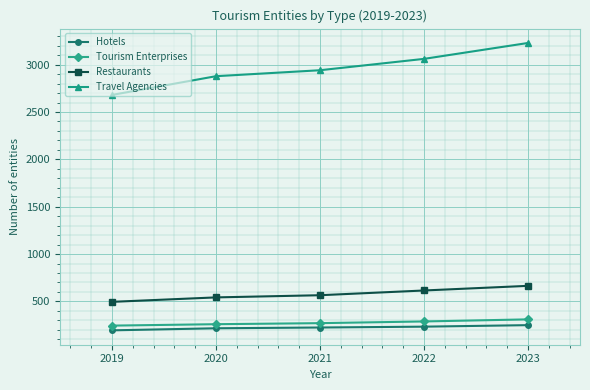

Count the number of categories in the chart.

5